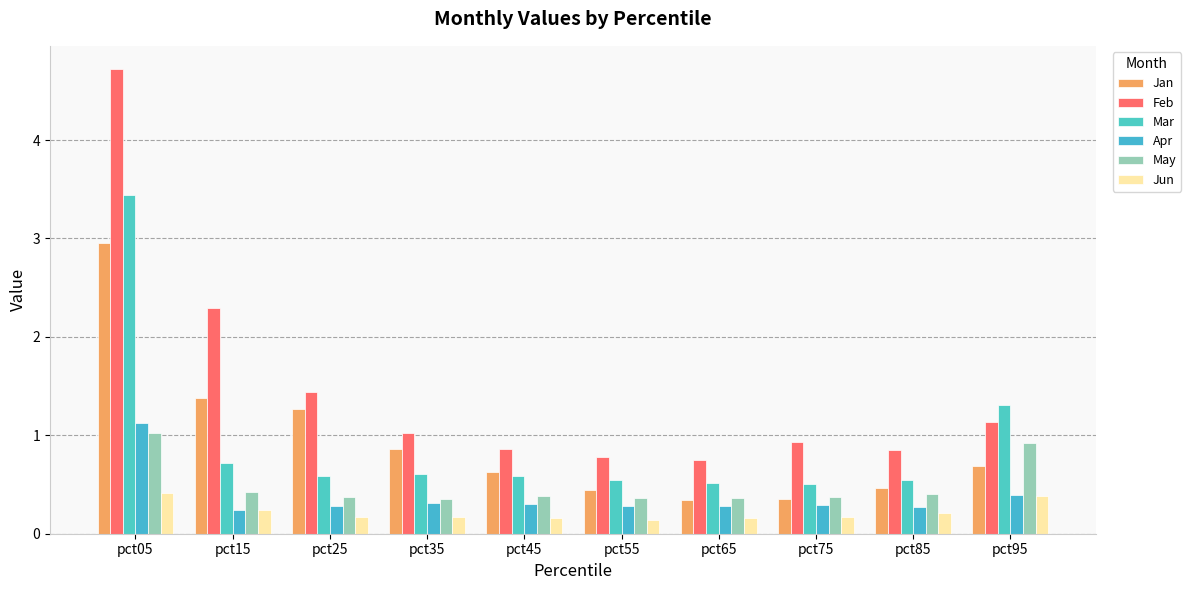

True or false: Mar has a value of 3.4 at pct05.

True